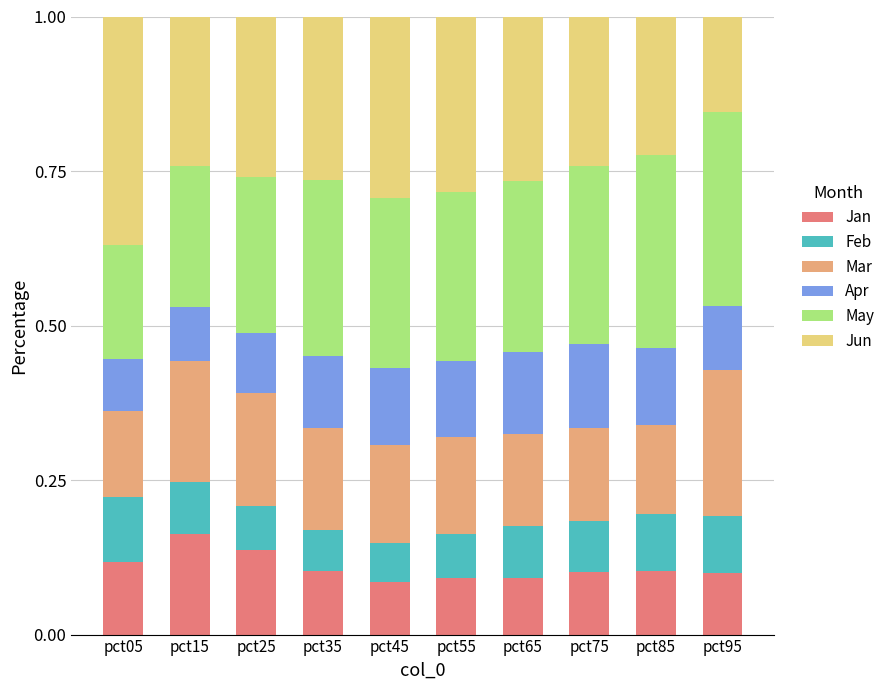

What is the total value across all series at pct35?

1.0